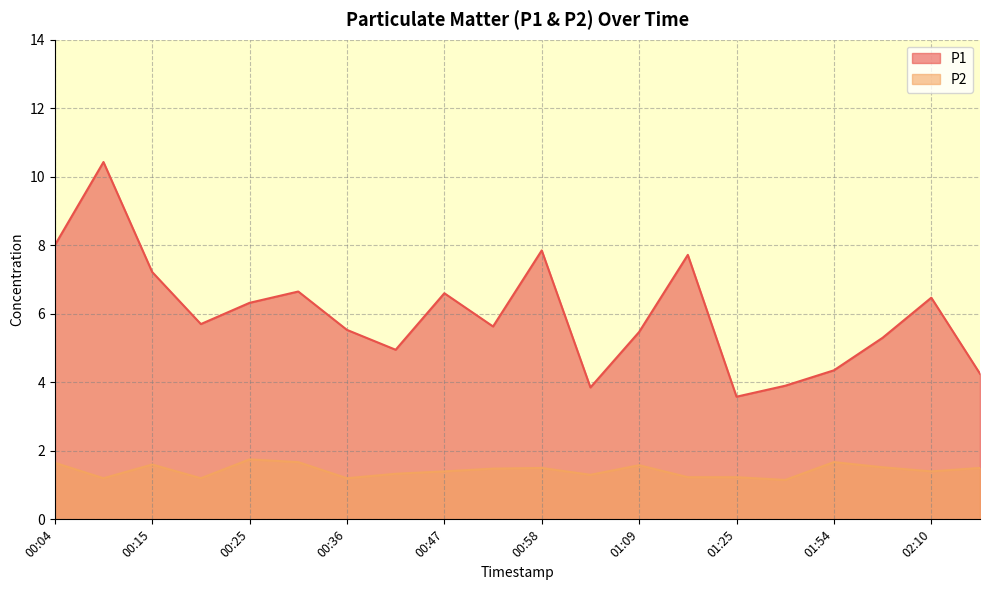

What value does the P1 series have at 00:31?

6.7